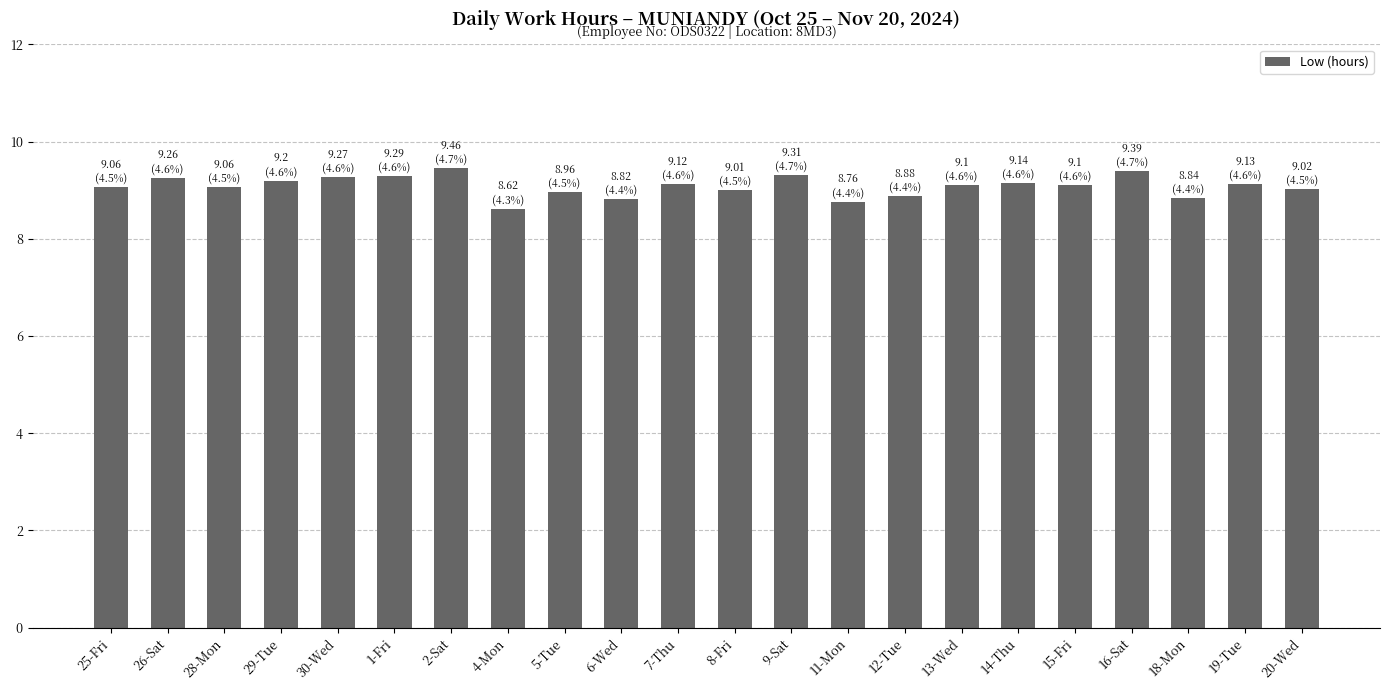

Is it true that the value at 28-Mon is 9.1?

True